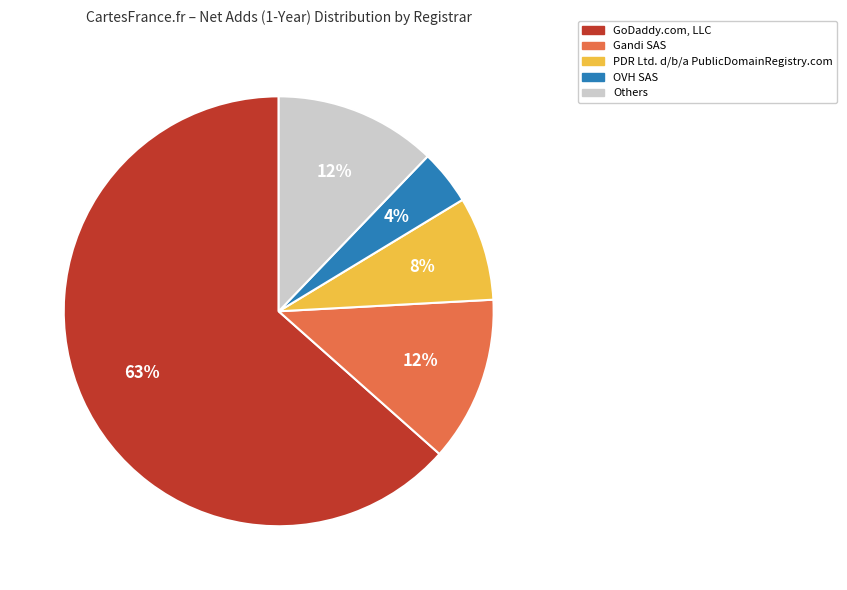

Is there a majority slice in this chart?

Yes